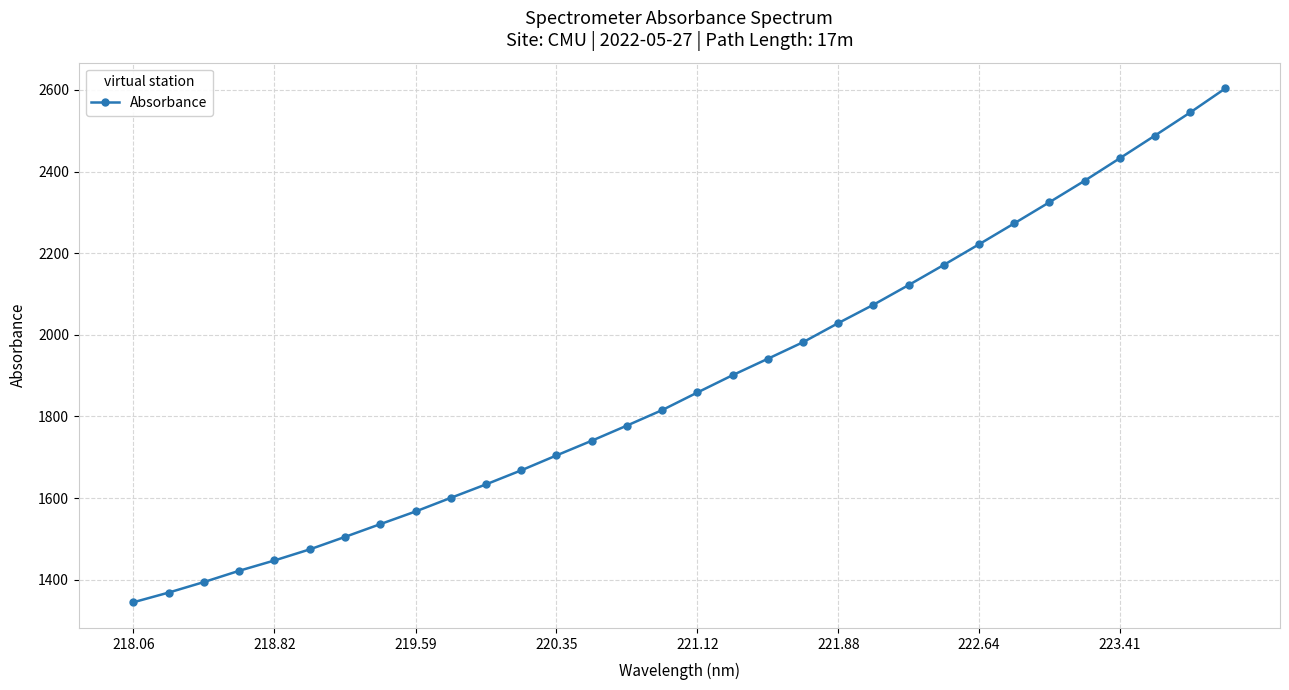

What is the smallest value displayed?

1344.8